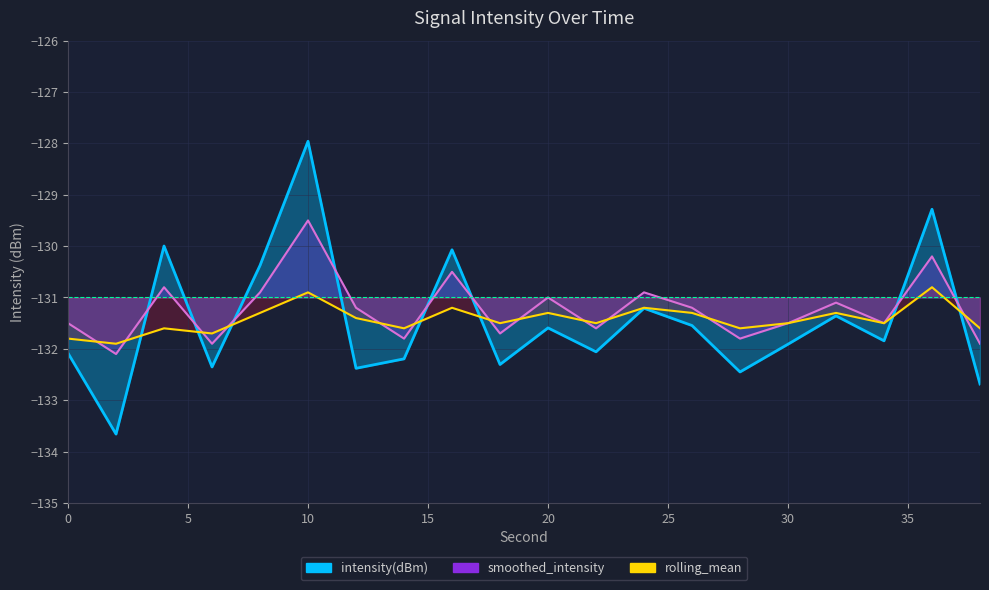

Rank the categories by intensity(dBm) value from highest to lowest.

10, 36, 4, 16, 8, 24, 32, 26, 20, 34, 30, 22, 0, 14, 18, 6, 12, 28, 38, 2